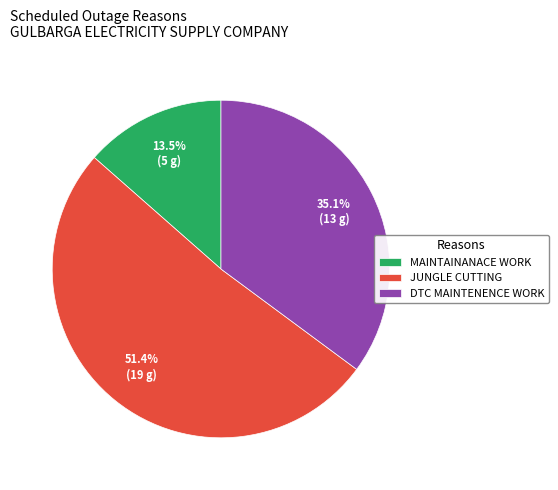

Combined, do DTC MAINTENENCE WORK and JUNGLE CUTTING account for over 50%?

Yes